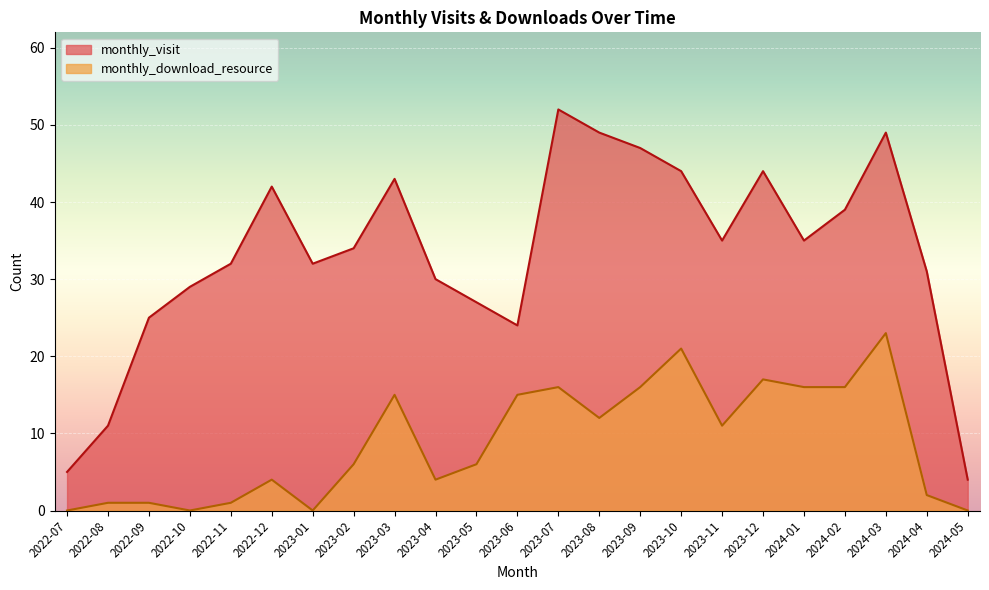

Reading right to left, list all the values displayed in this chart.

monthly_visit: 4	31	49	39	35	44	35	44	47	49	52	24	27	30	43	34	32	42	32	29	25	11	5
monthly_download_resource: 0	2	23	16	16	17	11	21	16	12	16	15	6	4	15	6	0	4	1	0	1	1	0